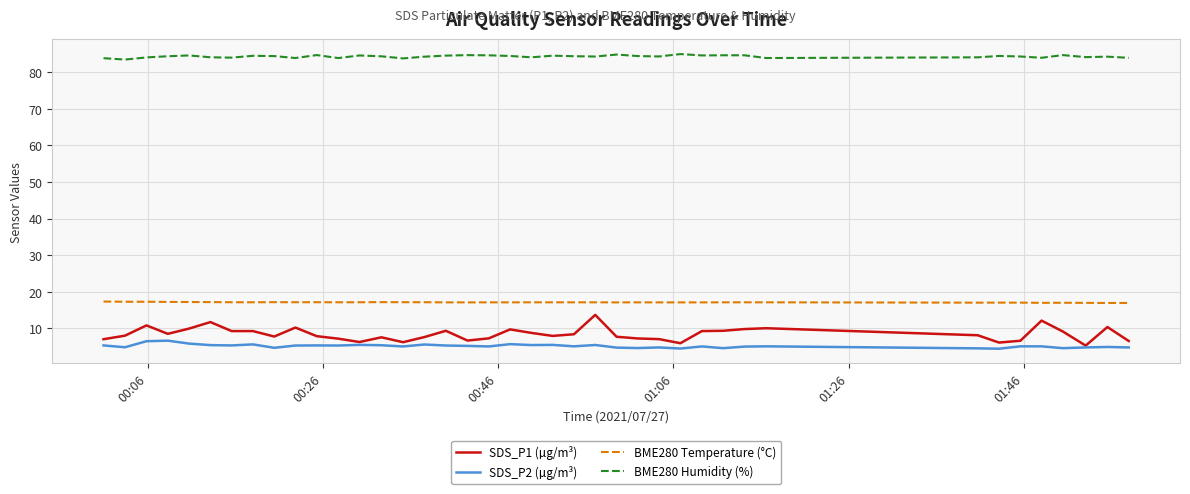

Which series has the widest spread of values?

SDS_P1 (µg/m³)